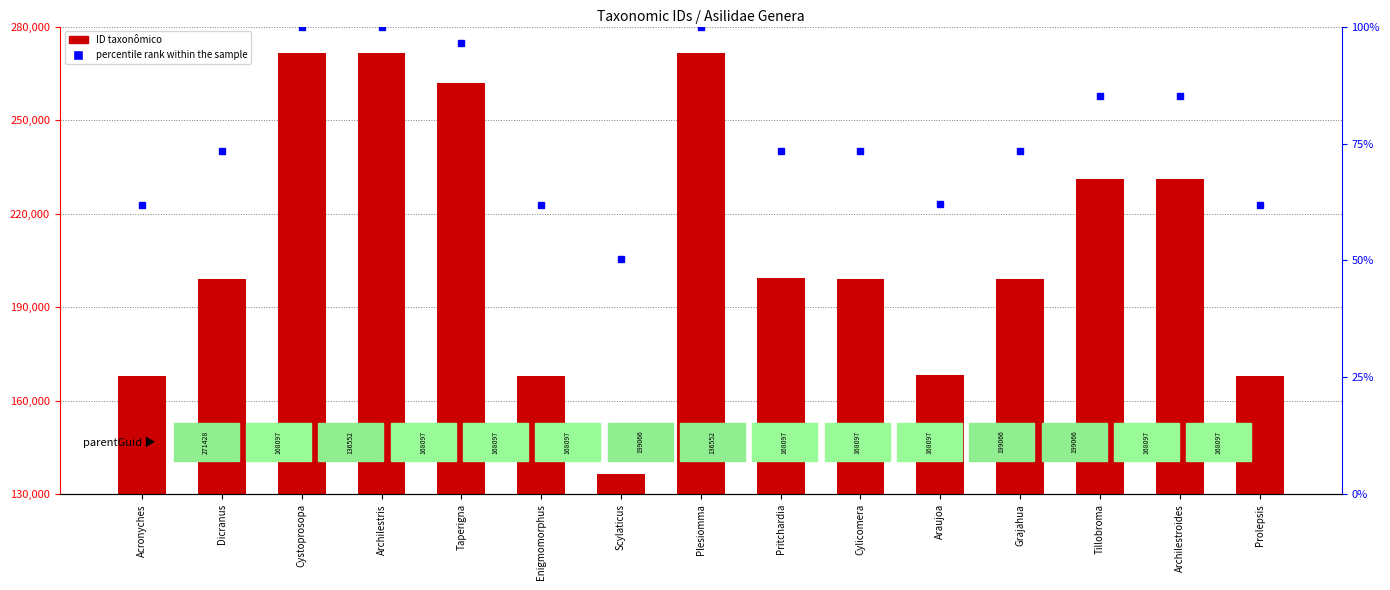

Which series has the largest total across all categories?

ID taxonômico